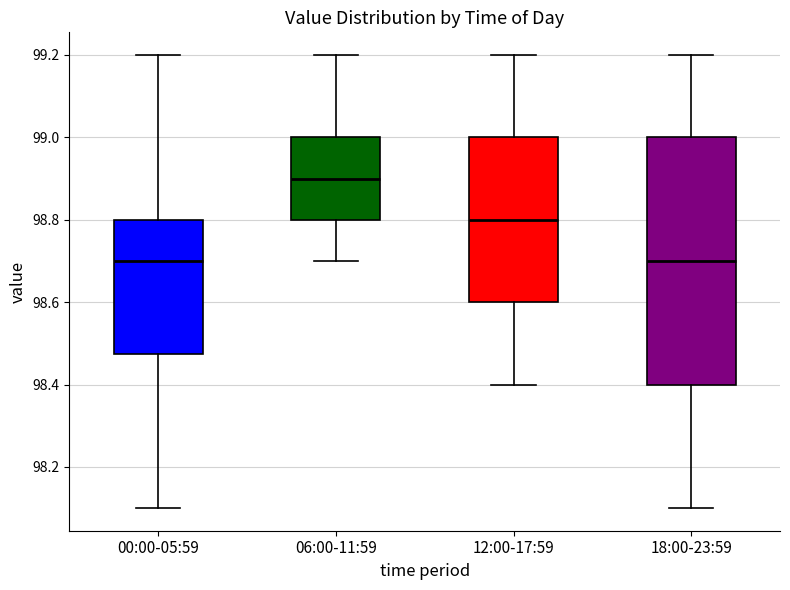

Comparing the boxes themselves (not the whiskers), which one is the tallest?

18:00-23:59